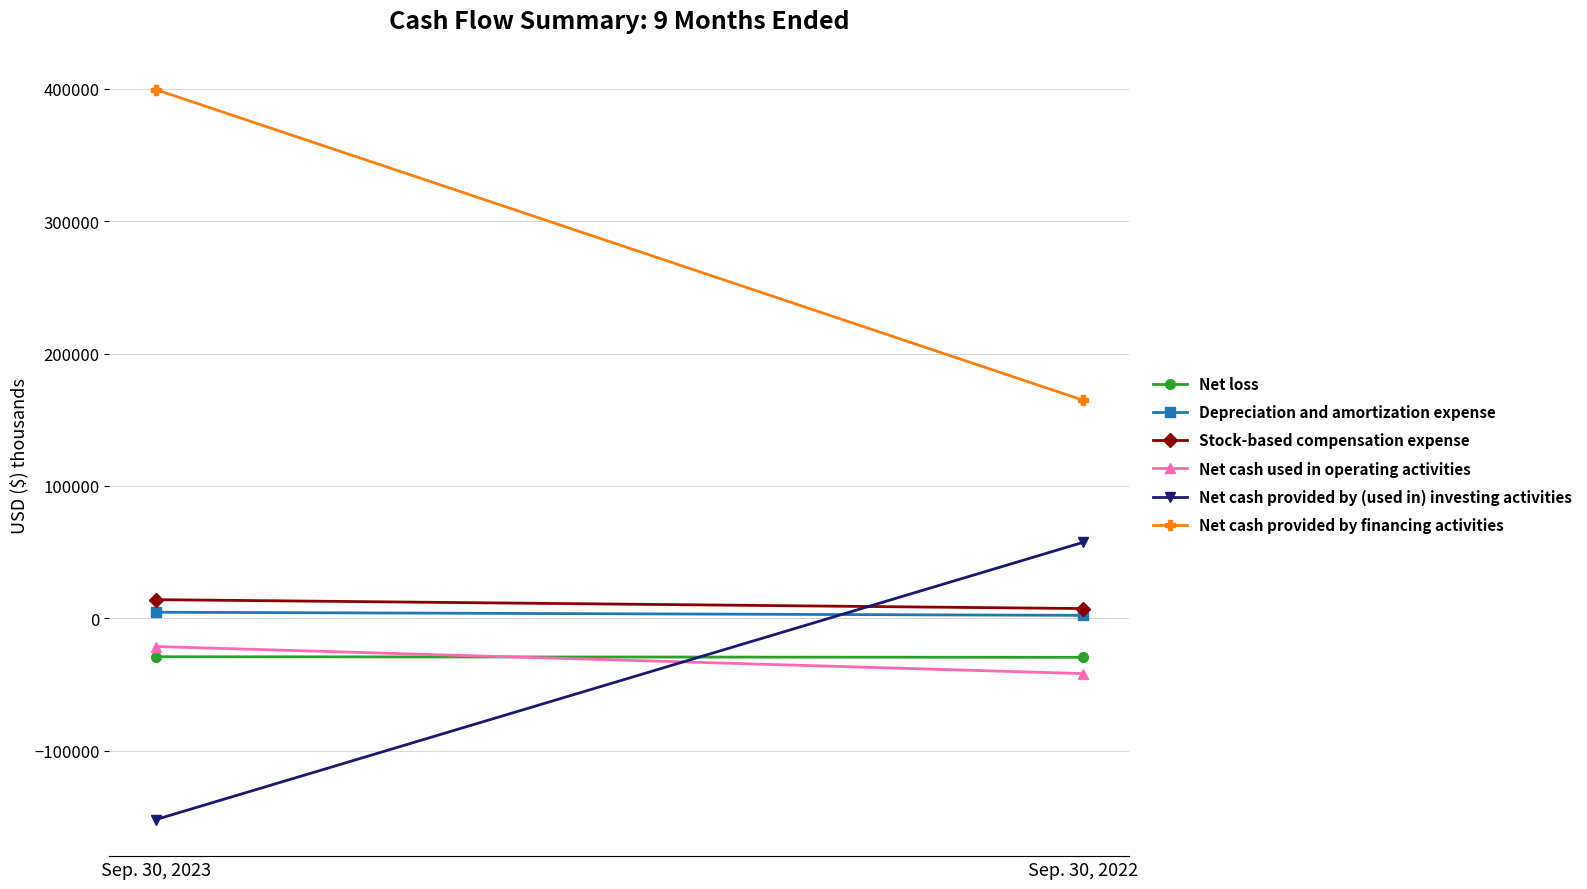

Reading right to left, list all the values displayed in this chart.

Net loss: Sep. 30, 2022=-29511	Sep. 30, 2023=-29059
Depreciation and amortization expense: Sep. 30, 2022=2193	Sep. 30, 2023=4572
Stock-based compensation expense: Sep. 30, 2022=7330	Sep. 30, 2023=14067
Net cash used in operating activities: Sep. 30, 2022=-41782	Sep. 30, 2023=-21332
Net cash provided by (used in) investing activities: Sep. 30, 2022=57277	Sep. 30, 2023=-152135
Net cash provided by financing activities: Sep. 30, 2022=164862	Sep. 30, 2023=399494